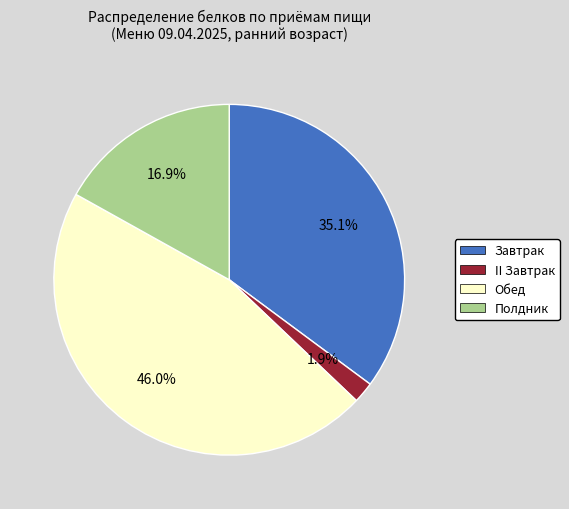

Which slice is the smallest?

II Завтрак